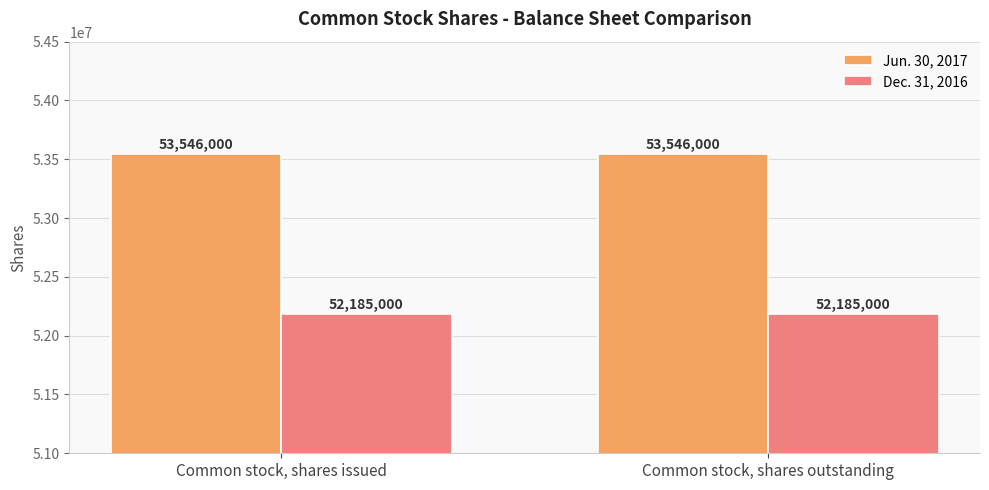

What is the value of the Dec. 31, 2016 bar at the 2nd from the left?

52185000